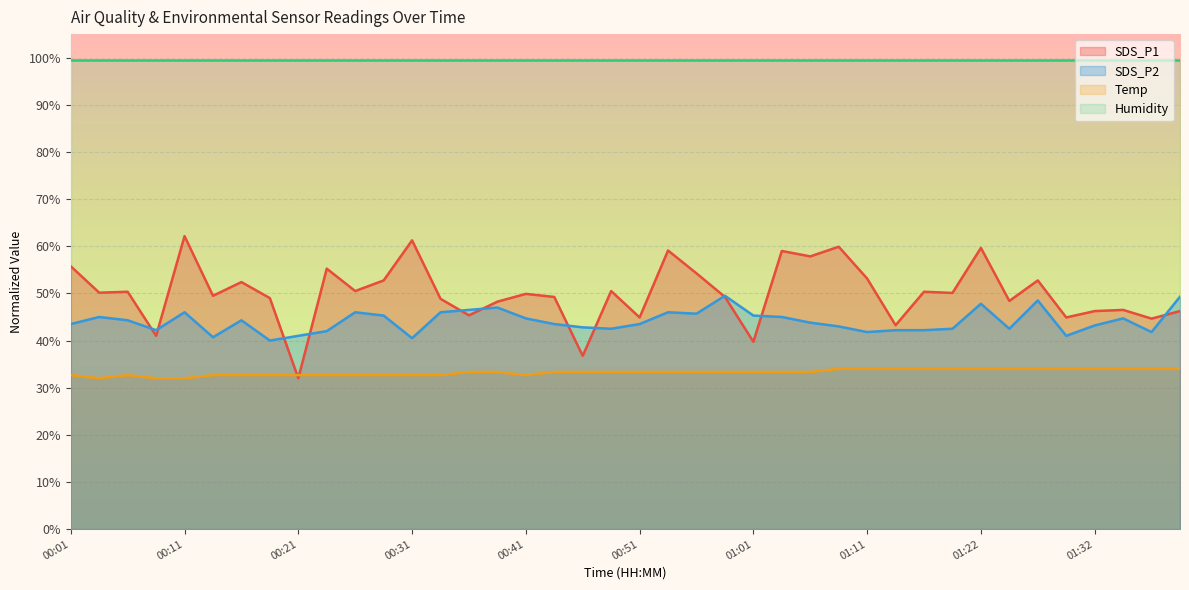

How many interior local valleys does the SDS_P1 series have?

15